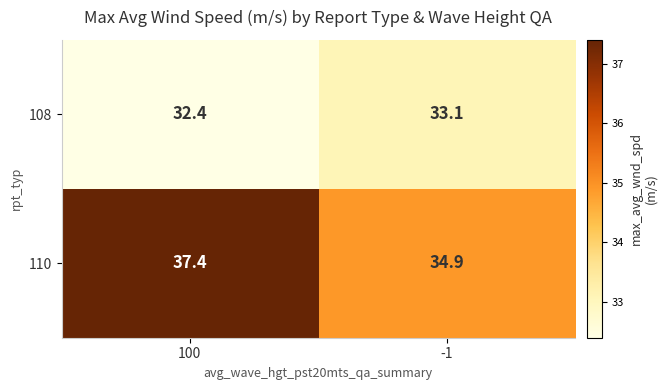

Which series has the largest total across all categories?

110